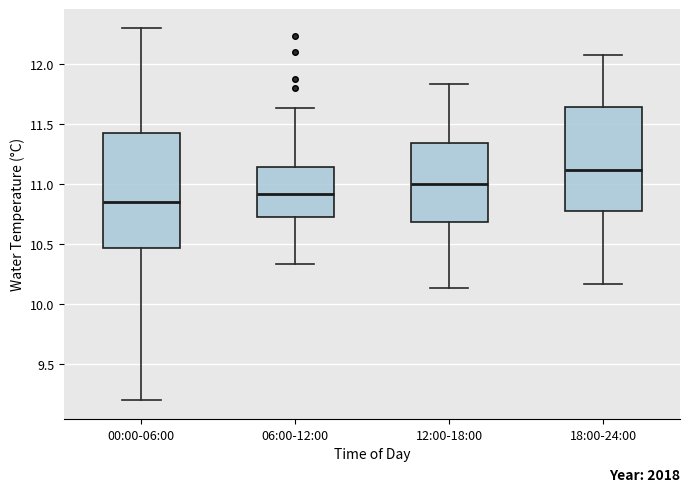

Comparing the boxes themselves (not the whiskers), which one is the tallest?

00:00-06:00